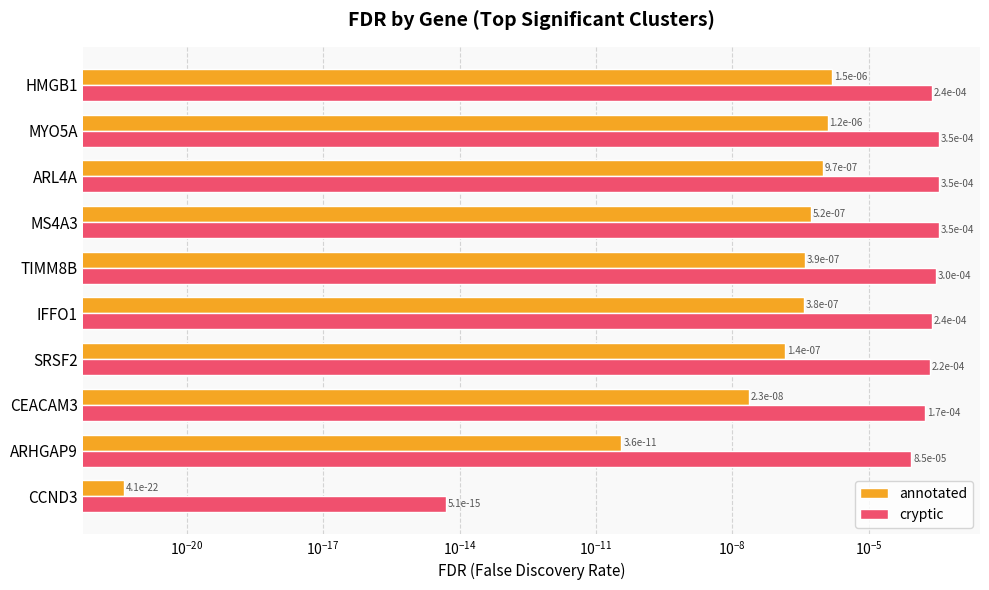

Between SRSF2 and HMGB1, which is larger?

HMGB1